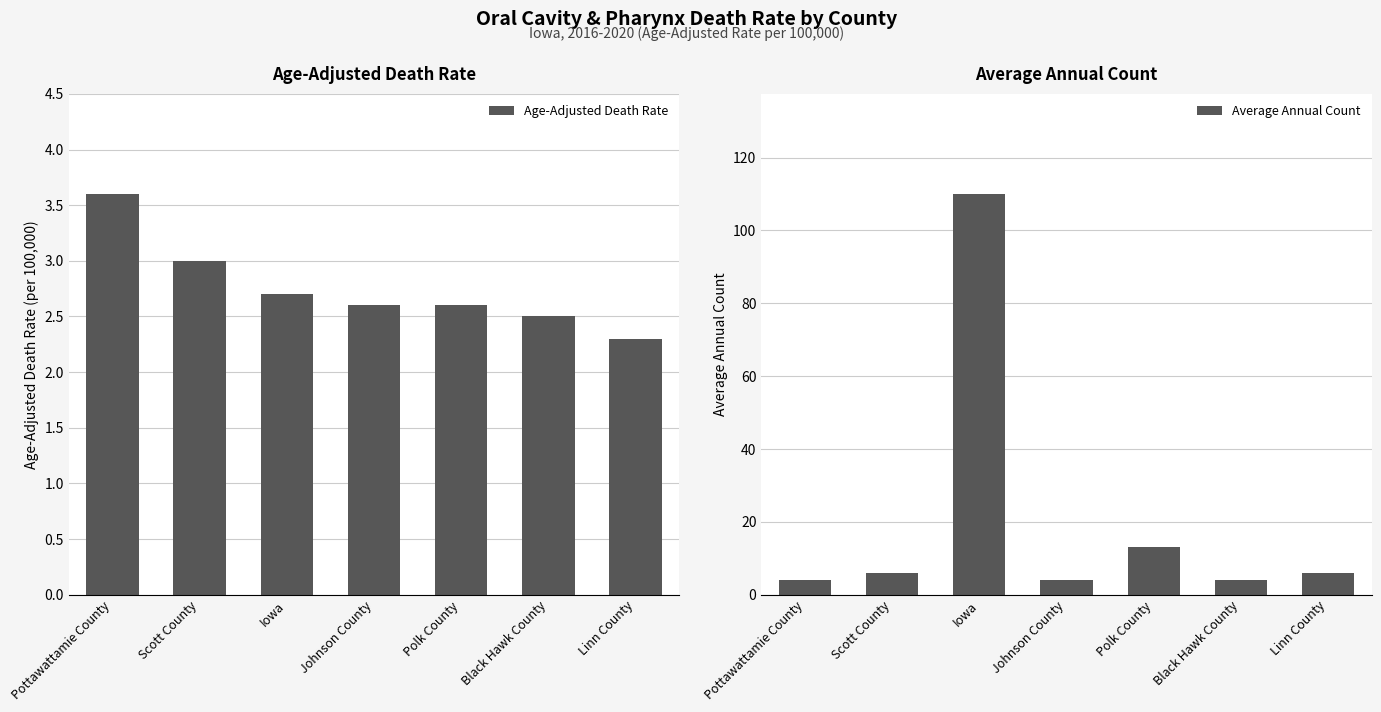

Reading right to left, transcribe all the data shown in this chart.

Age-Adjusted Death Rate: 2.3	2.5	2.6	2.6	2.7	3.0	3.6
Average Annual Count: 6.0	4.0	13.0	4.0	110.0	6.0	4.0